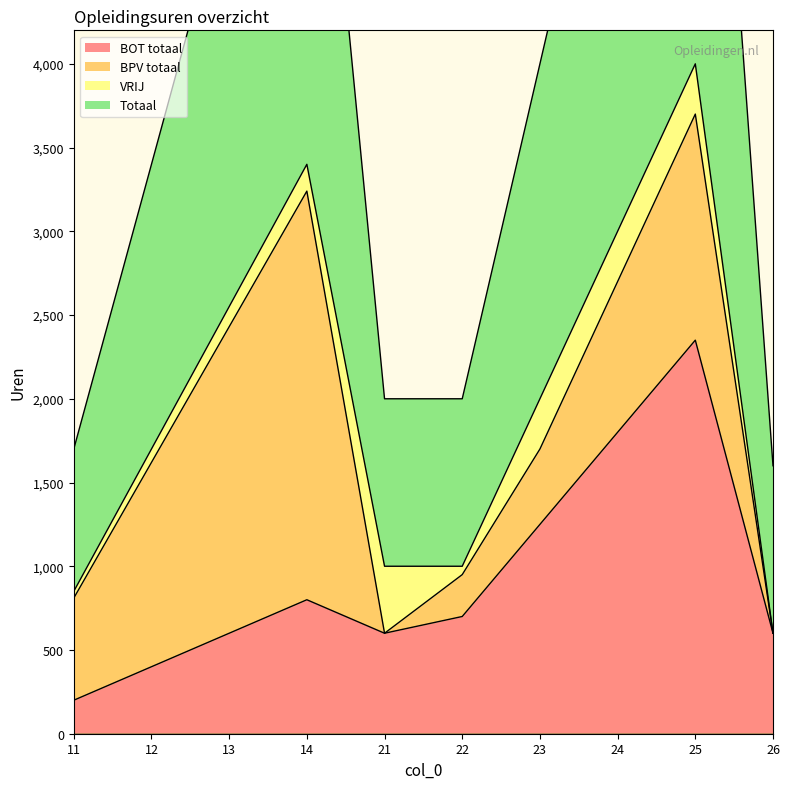

True or false: Totaal has more than 2 interior local peaks.

False